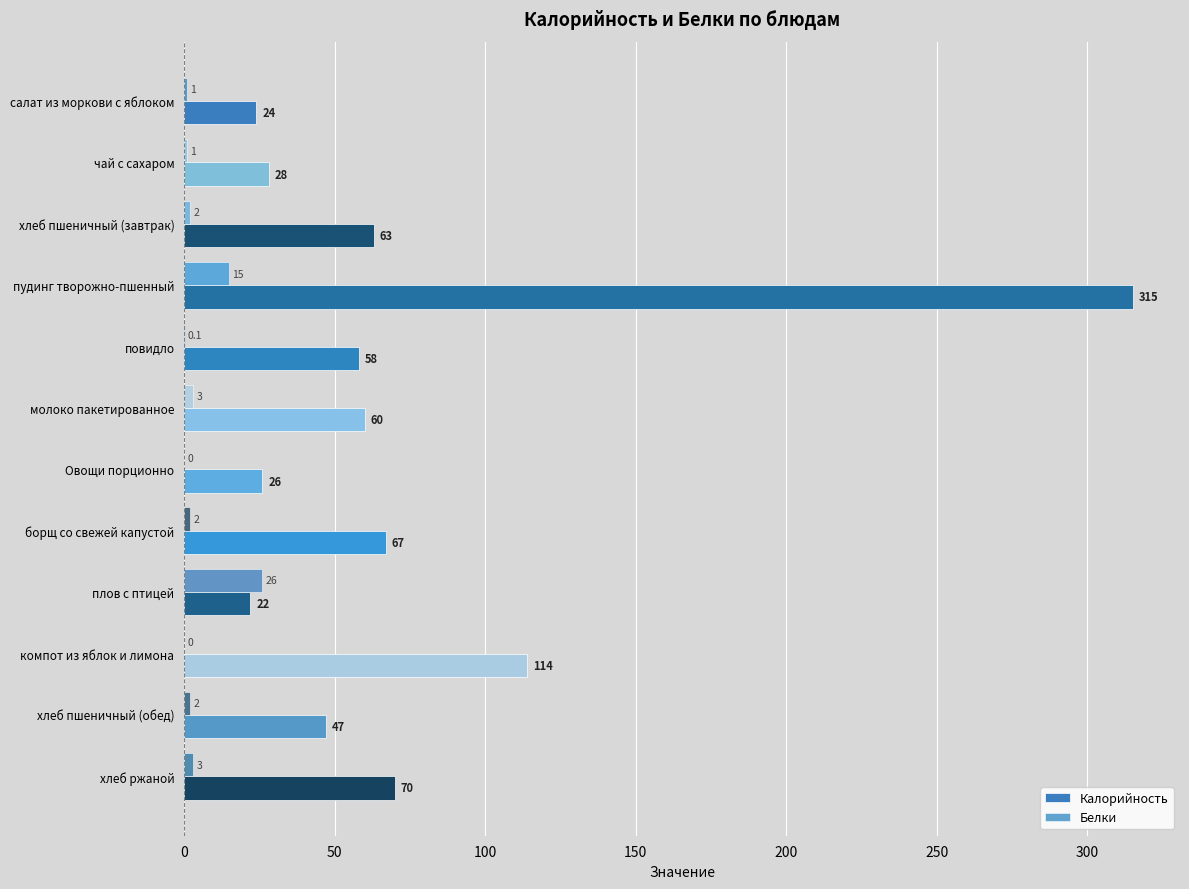

How many categories are shown in the chart?

12